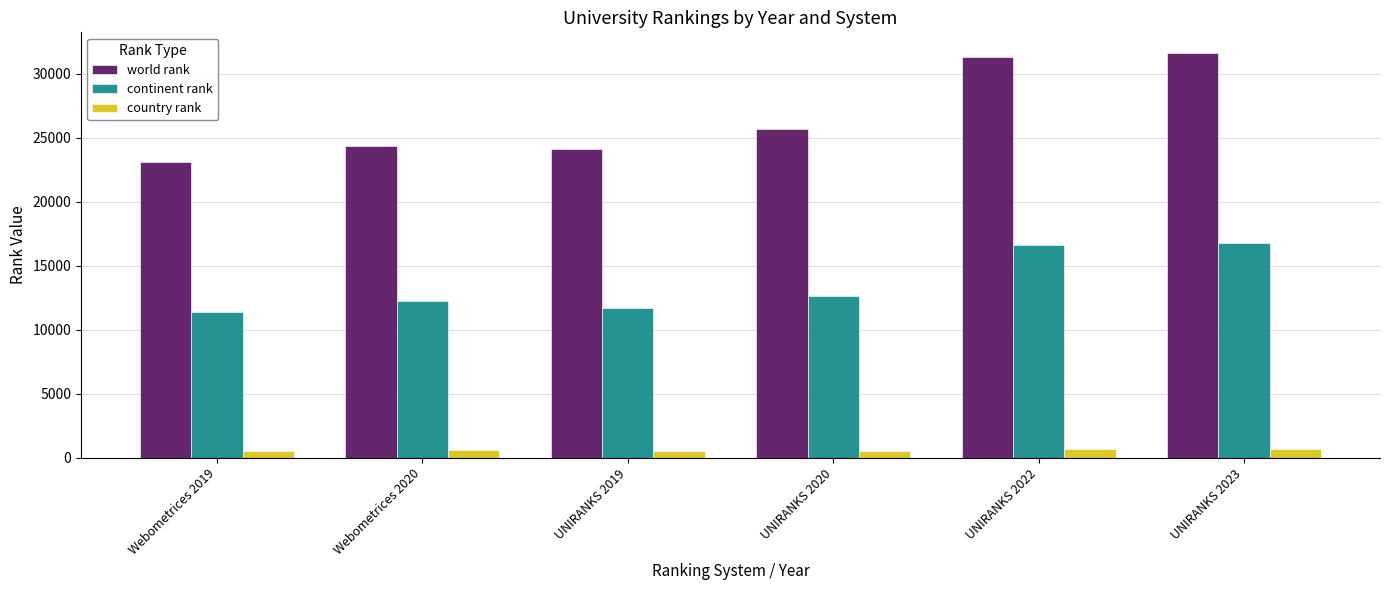

At which category does the chart reach its peak across all series?

UNIRANKS 2023